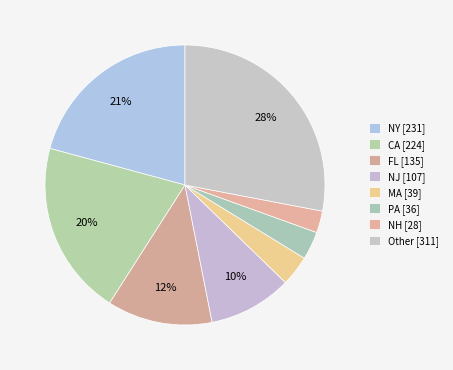

Count the number of slices in the pie.

8